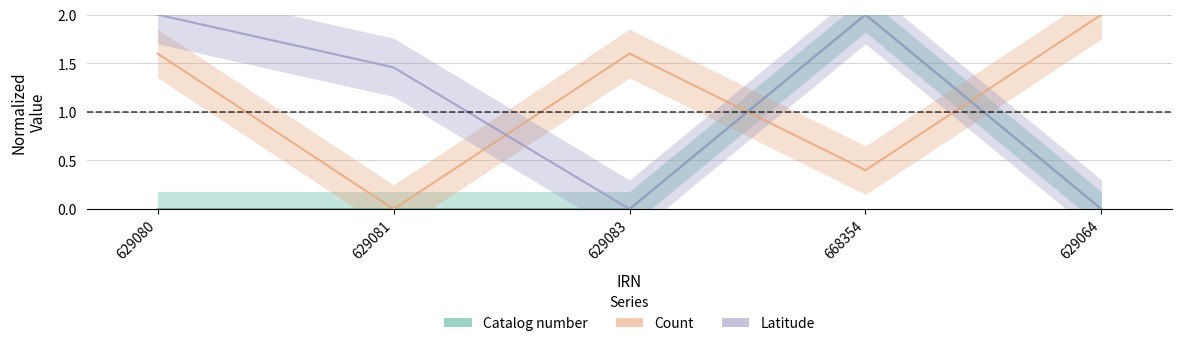

What is the maximum value shown in the chart?

2.0